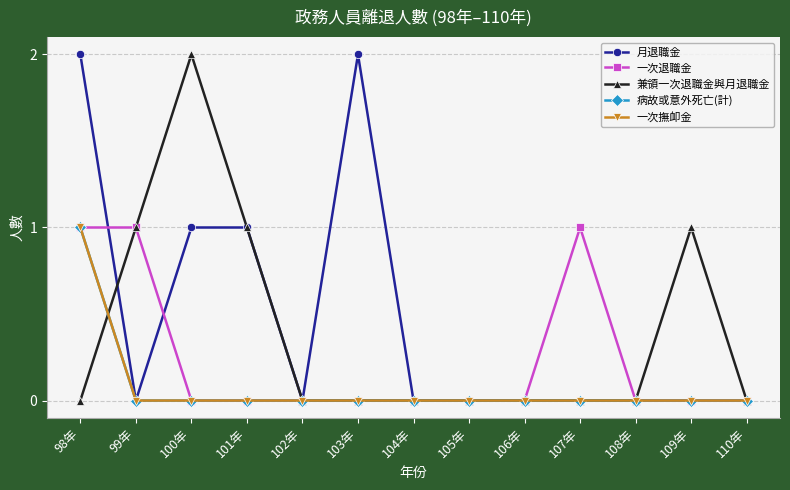

Is this an area chart (filled region under the line)?

No